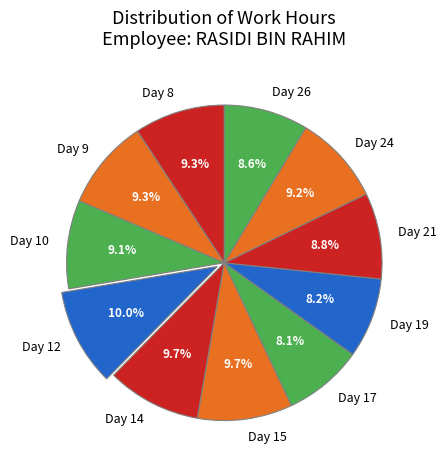

The Day 14 slice represents 23% of the pie. True or false?

False